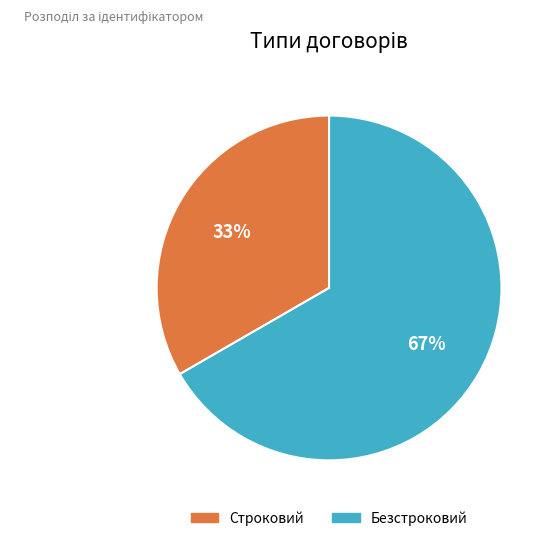

Which category has the smallest portion of the pie?

Строковий